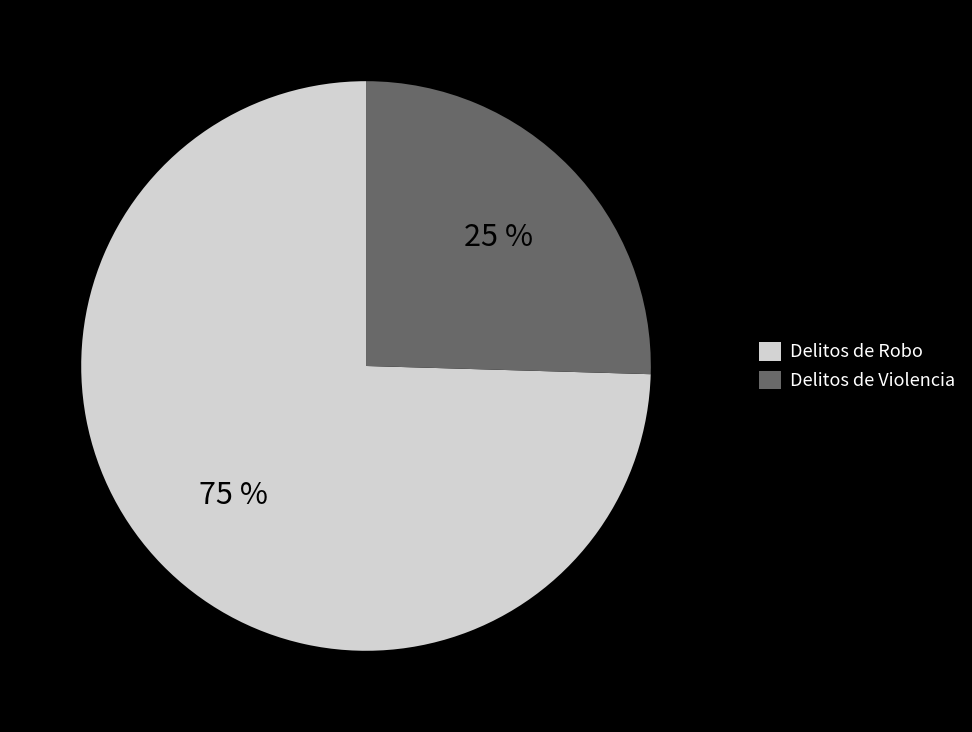

True or false: Delitos de Violencia accounts for 14% of the total.

False